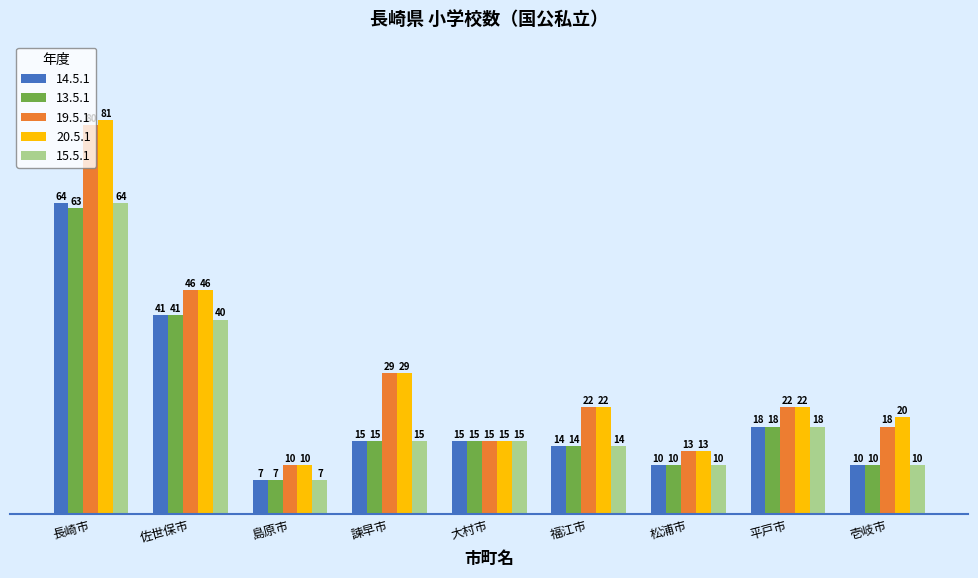

How many categories are shown in the chart?

9